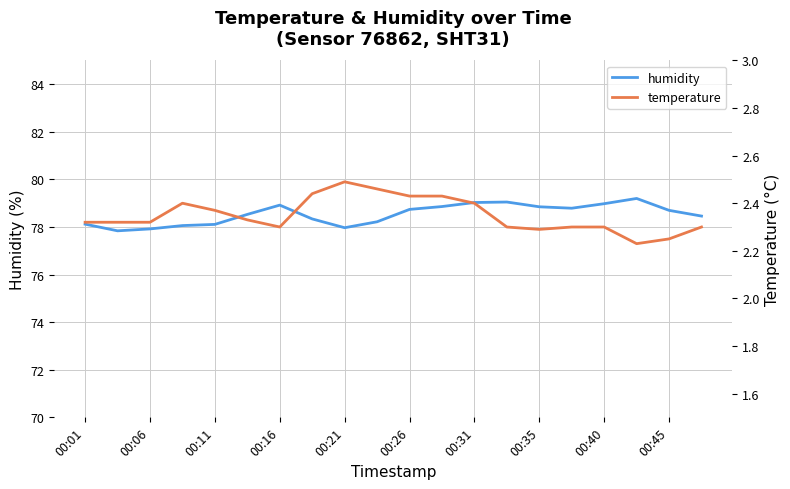

What is the minimum value for temperature?

2.2